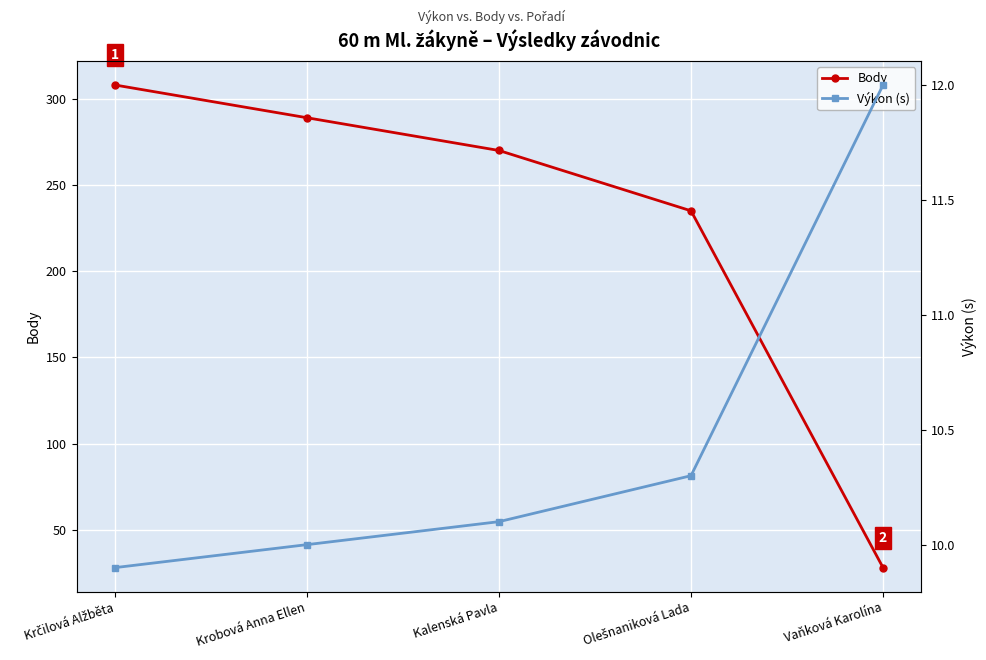

List the series in order of their peak value, lowest first.

Výkon (s), Body